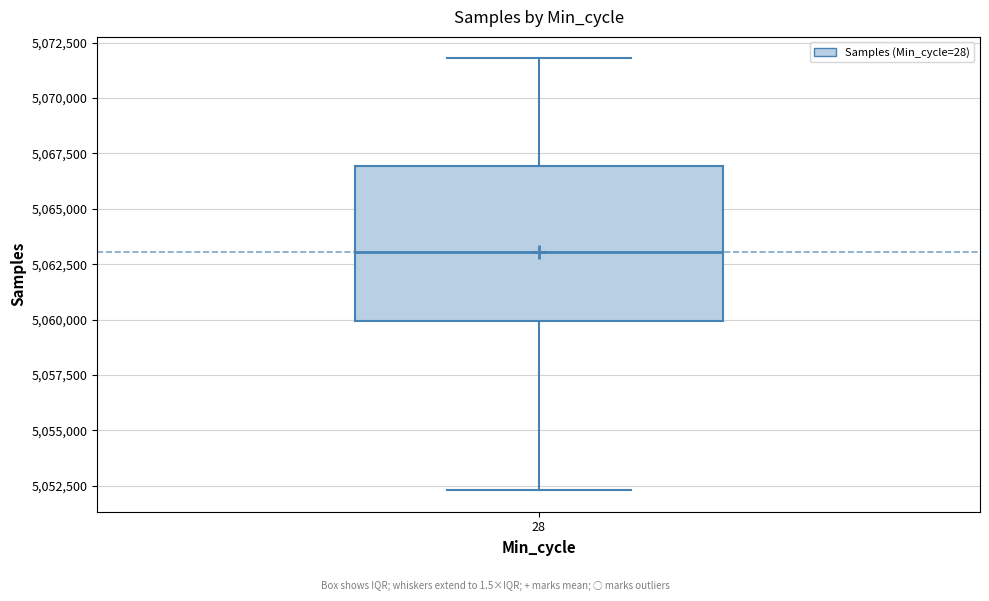

Read this box plot against the y-axis: the position of the median line, the range covered by the box, and the ends of both whiskers. The values are not printed on the chart, so give them approximately, as read against the axis.

median 5063000, box 5060000 to 5067000, whiskers 5052500 to 5072000